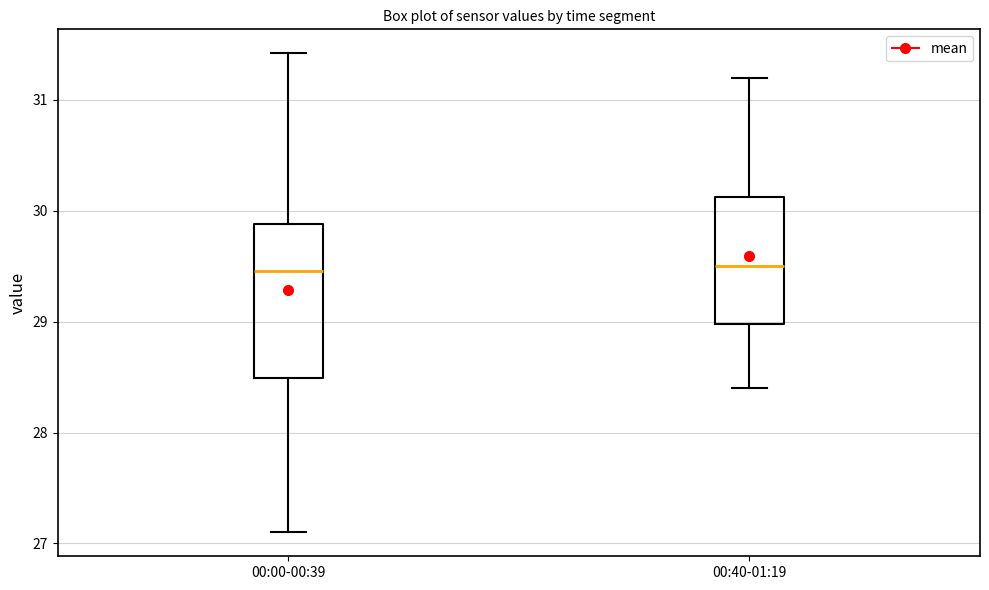

Which box is the tallest, from its lower edge to its upper edge?

00:00-00:39